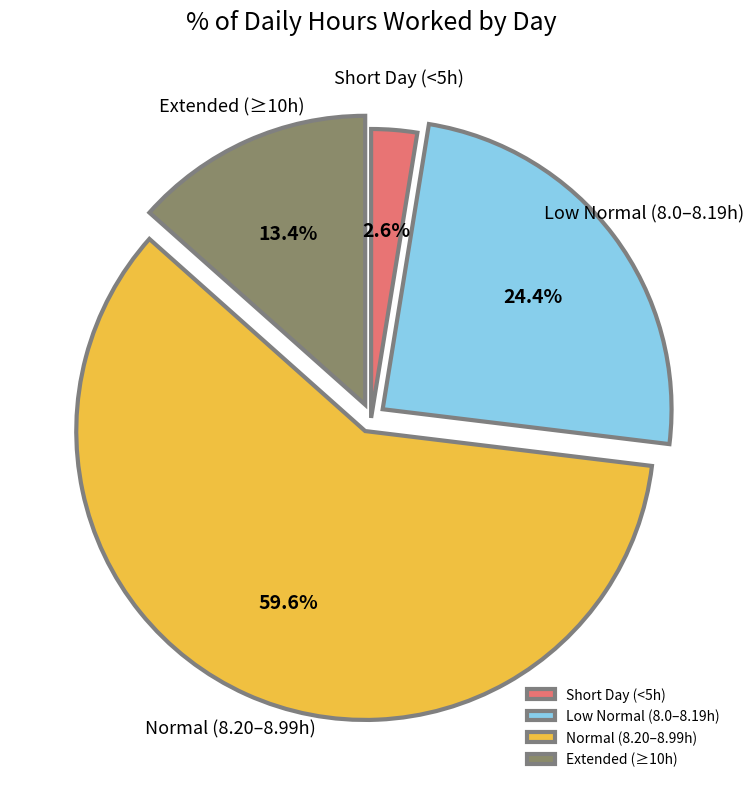

Rank the categories by value from highest to lowest.

Normal (8.20–8.99h), Low Normal (8.0–8.19h), Extended (≥10h), Short Day (<5h)